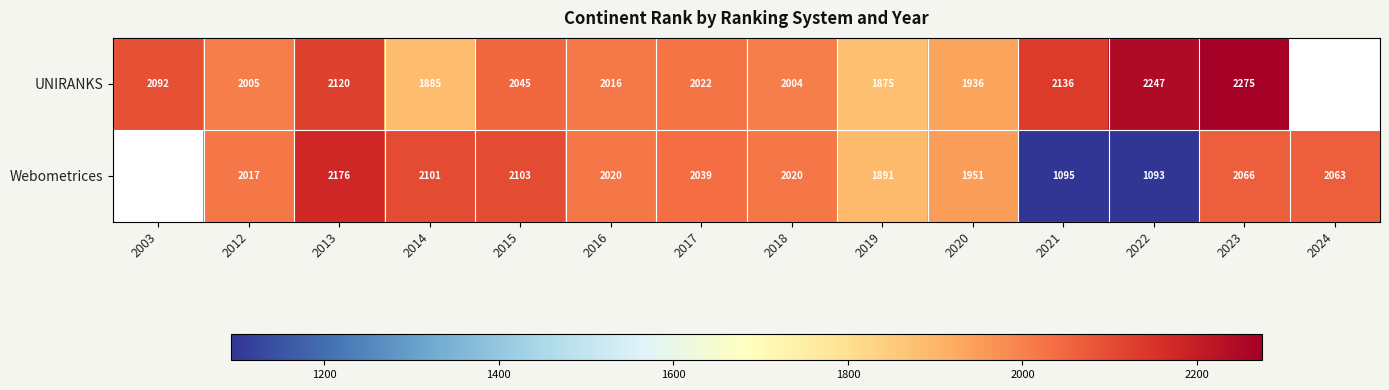

The value of Webometrices at 2021 is 567.6. True or false?

False